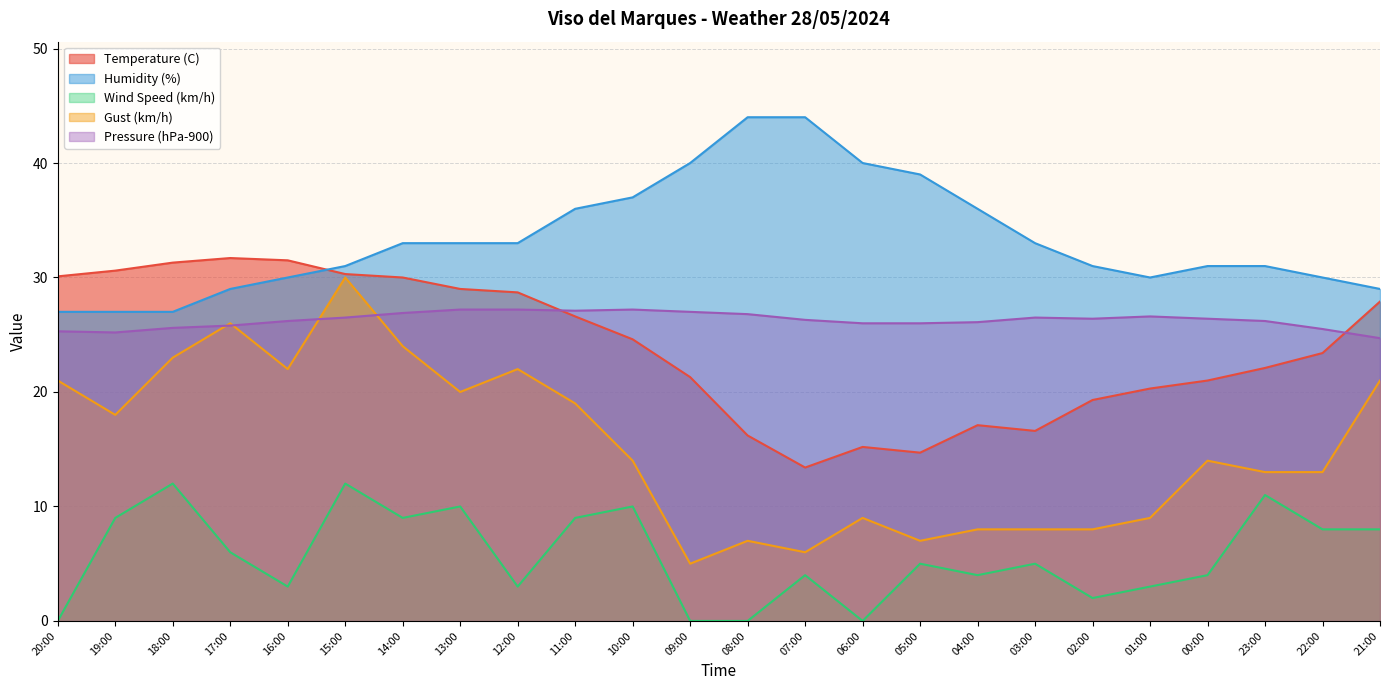

Reading right to left, transcribe all the data shown in this chart.

Temperature (C): 21:00=27.9	22:00=23.4	23:00=22.1	00:00=21.0	01:00=20.3	02:00=19.3	03:00=16.6	04:00=17.1	05:00=14.7	06:00=15.2	07:00=13.4	08:00=16.2	09:00=21.3	10:00=24.6	11:00=26.6	12:00=28.7	13:00=29.0	14:00=30.0	15:00=30.3	16:00=31.5	17:00=31.7	18:00=31.3	19:00=30.6	20:00=30.1
Humidity (%): 21:00=29.0	22:00=30.0	23:00=31.0	00:00=31.0	01:00=30.0	02:00=31.0	03:00=33.0	04:00=36.0	05:00=39.0	06:00=40.0	07:00=44.0	08:00=44.0	09:00=40.0	10:00=37.0	11:00=36.0	12:00=33.0	13:00=33.0	14:00=33.0	15:00=31.0	16:00=30.0	17:00=29.0	18:00=27.0	19:00=27.0	20:00=27.0
Wind Speed (km/h): 21:00=8.0	22:00=8.0	23:00=11.0	00:00=4.0	01:00=3.0	02:00=2.0	03:00=5.0	04:00=4.0	05:00=5.0	06:00=0.0	07:00=4.0	08:00=0.0	09:00=0.0	10:00=10.0	11:00=9.0	12:00=3.0	13:00=10.0	14:00=9.0	15:00=12.0	16:00=3.0	17:00=6.0	18:00=12.0	19:00=9.0	20:00=0.0
Gust (km/h): 21:00=21.0	22:00=13.0	23:00=13.0	00:00=14.0	01:00=9.0	02:00=8.0	03:00=8.0	04:00=8.0	05:00=7.0	06:00=9.0	07:00=6.0	08:00=7.0	09:00=5.0	10:00=14.0	11:00=19.0	12:00=22.0	13:00=20.0	14:00=24.0	15:00=30.0	16:00=22.0	17:00=26.0	18:00=23.0	19:00=18.0	20:00=21.0
Pressure (hPa-900): 21:00=24.7	22:00=25.5	23:00=26.2	00:00=26.4	01:00=26.6	02:00=26.4	03:00=26.5	04:00=26.1	05:00=26.0	06:00=26.0	07:00=26.3	08:00=26.8	09:00=27.0	10:00=27.2	11:00=27.1	12:00=27.2	13:00=27.2	14:00=26.9	15:00=26.5	16:00=26.2	17:00=25.8	18:00=25.6	19:00=25.2	20:00=25.3